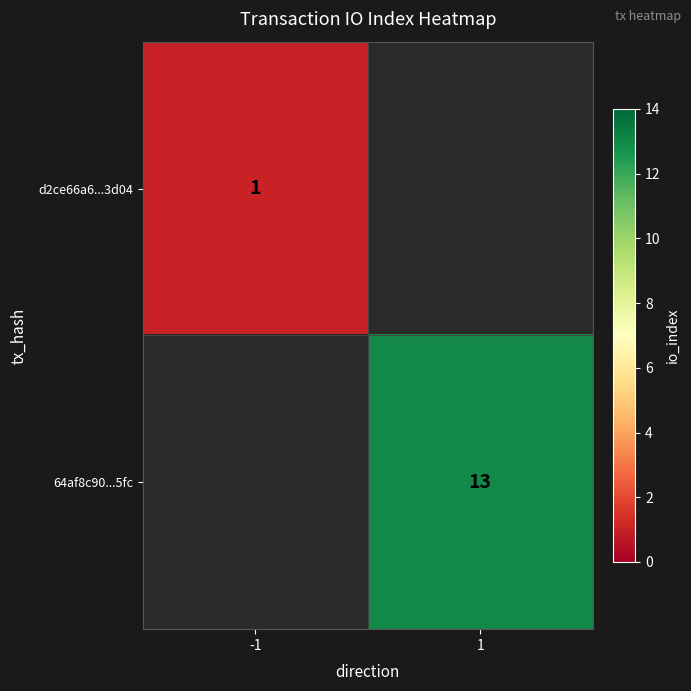

True or false: 64af8c90...5fc has a value of 13 at 1.

True